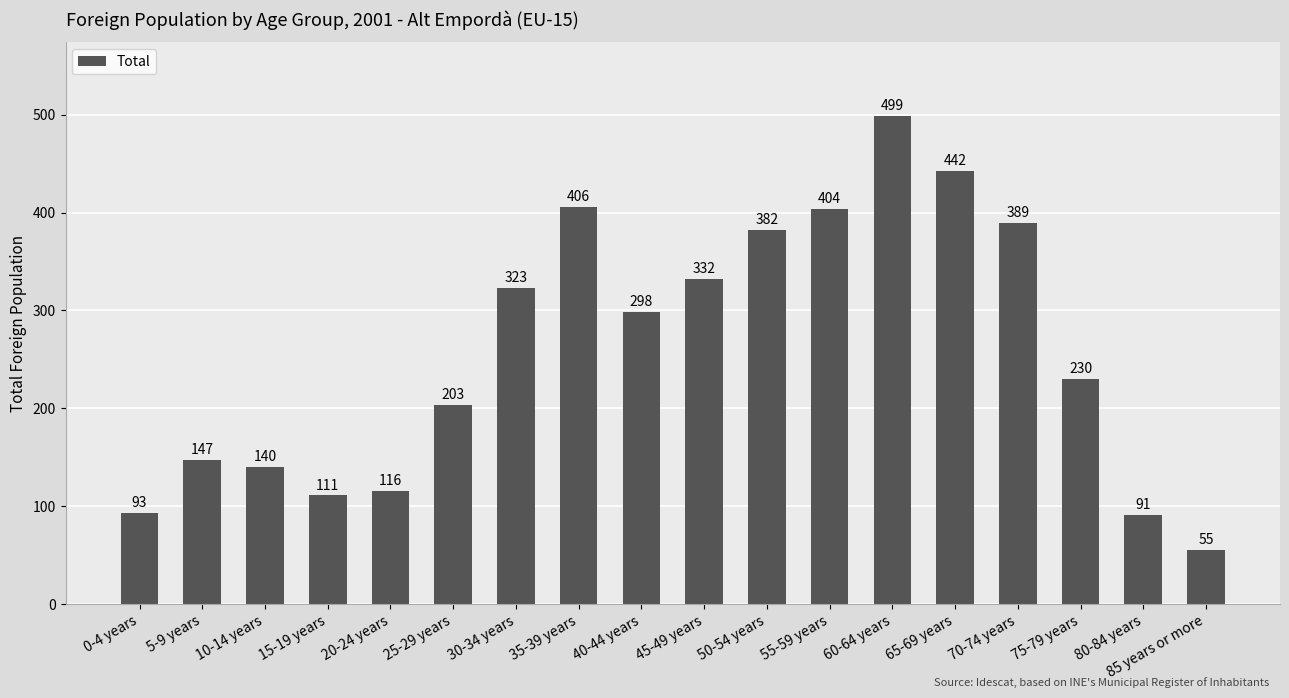

Reading right to left, transcribe all the data shown in this chart.

55	91	230	389	442	499	404	382	332	298	406	323	203	116	111	140	147	93